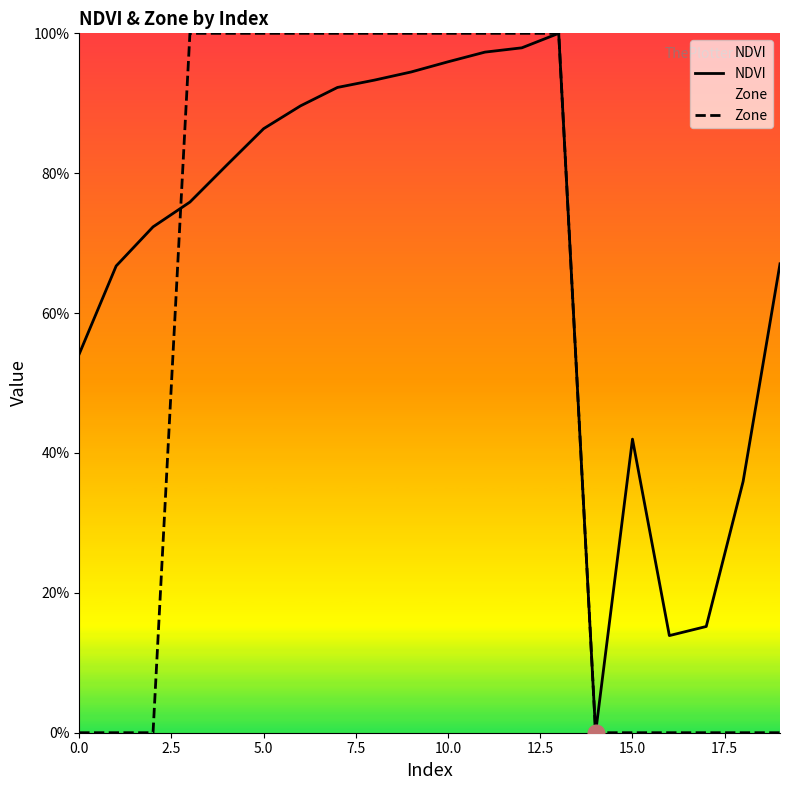

Between 14 and 9, which is larger?

9